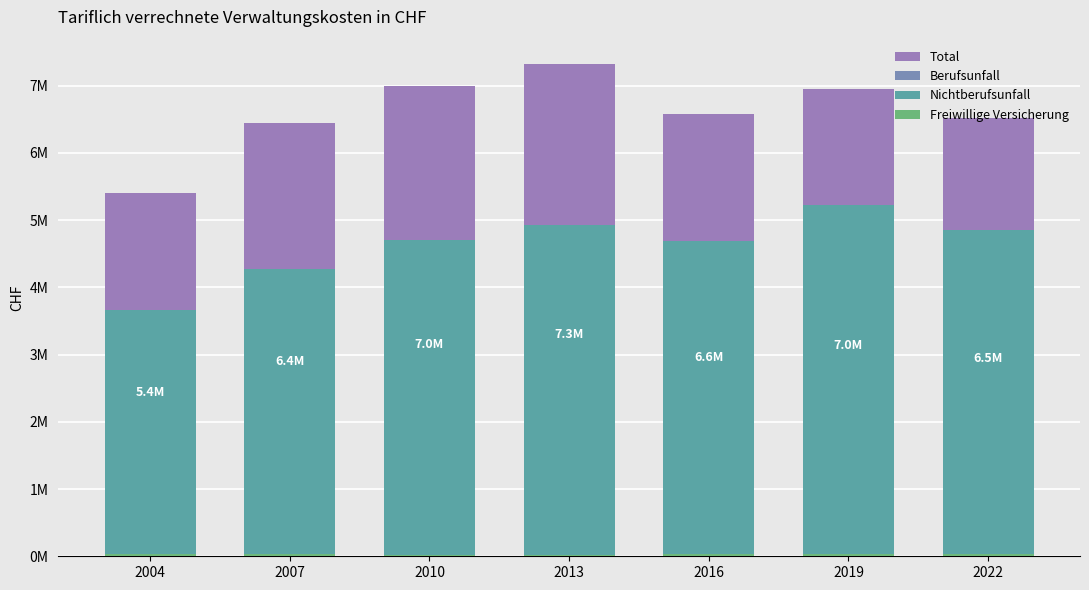

Reading left to right, transcribe all the data shown in this chart.

Total: 2004=5399886	2007=6443879	2010=6999179	2013=7318955	2016=6584605	2019=6955471	2022=6523894
Berufsunfall: 2004=1706918	2007=2147532	2010=2273852	2013=2368467	2016=1867142	2019=1699095	2022=1628533
Nichtberufsunfall: 2004=3665332	2007=4269636	2010=4702387	2013=4930348	2016=4688286	2019=5226670	2022=4857425
Freiwillige Versicherung: 2004=27636	2007=26711	2010=22939	2013=20140	2016=29177	2019=29707	2022=37936